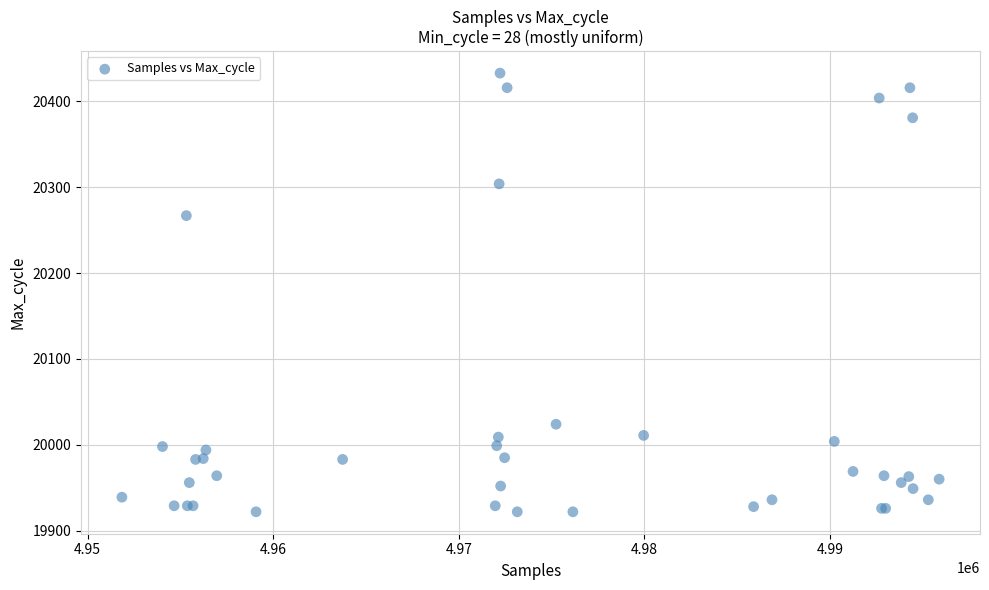

What Y value in the scatter plot is closest to 20177?

20267